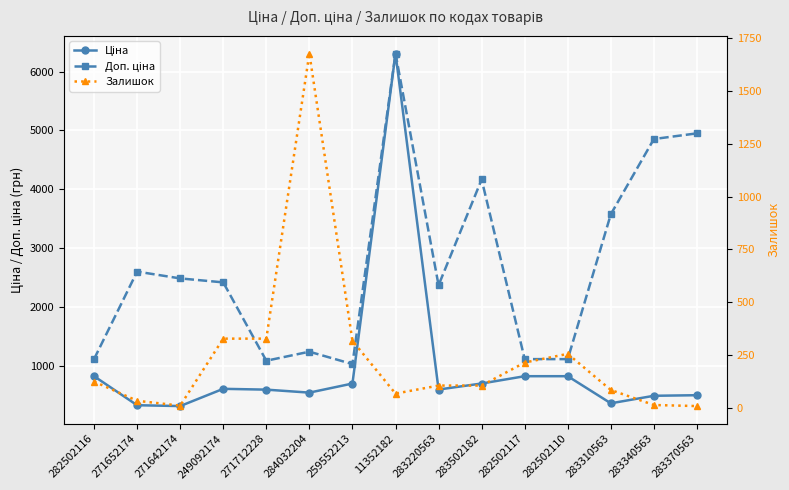

True or false: Доп. ціна has a value of 563.8 at 282502117.

False